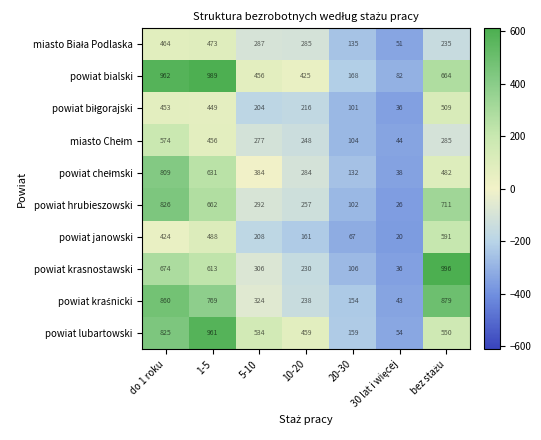

The powiat bialski series shows 989 at 1-5. True or false?

True